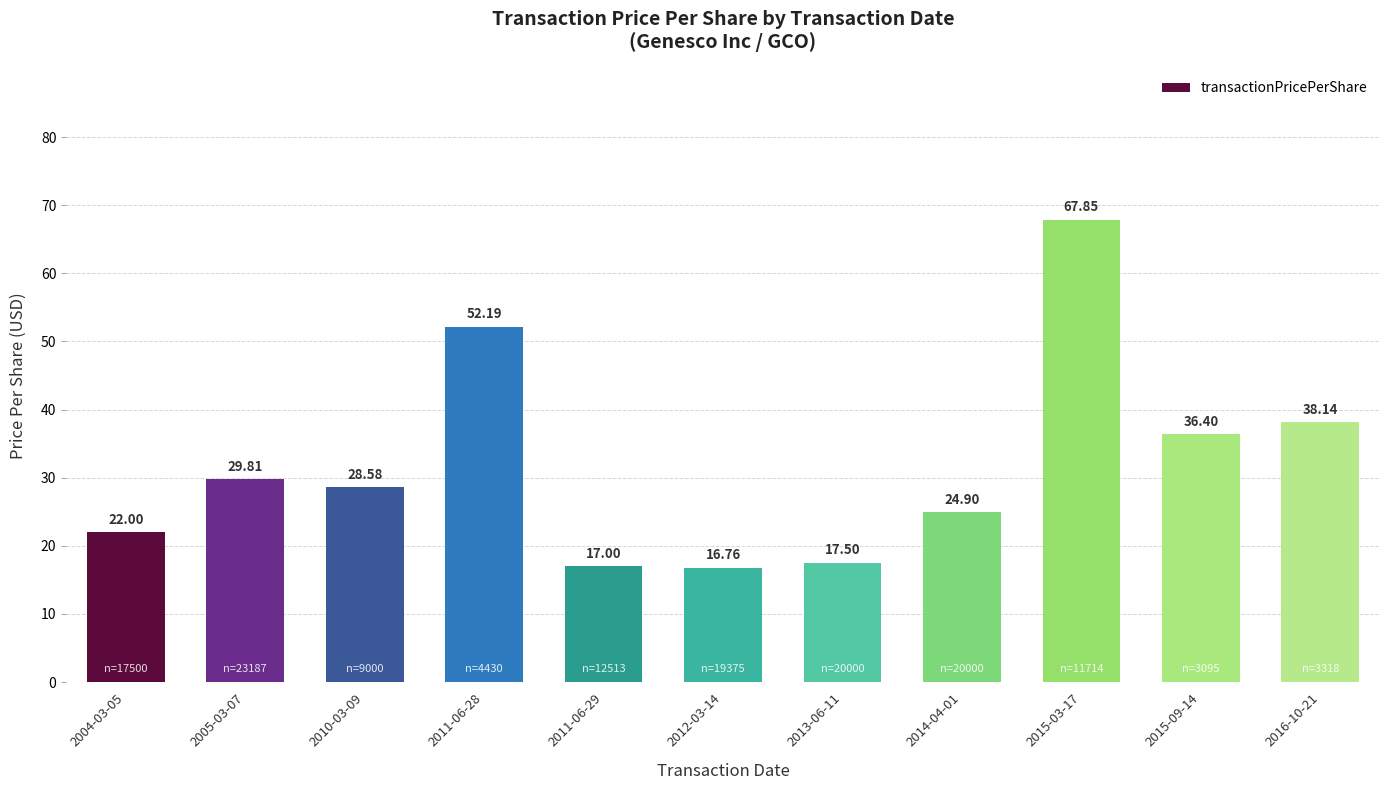

What is the value of the 3rd bar from the left?

28.6